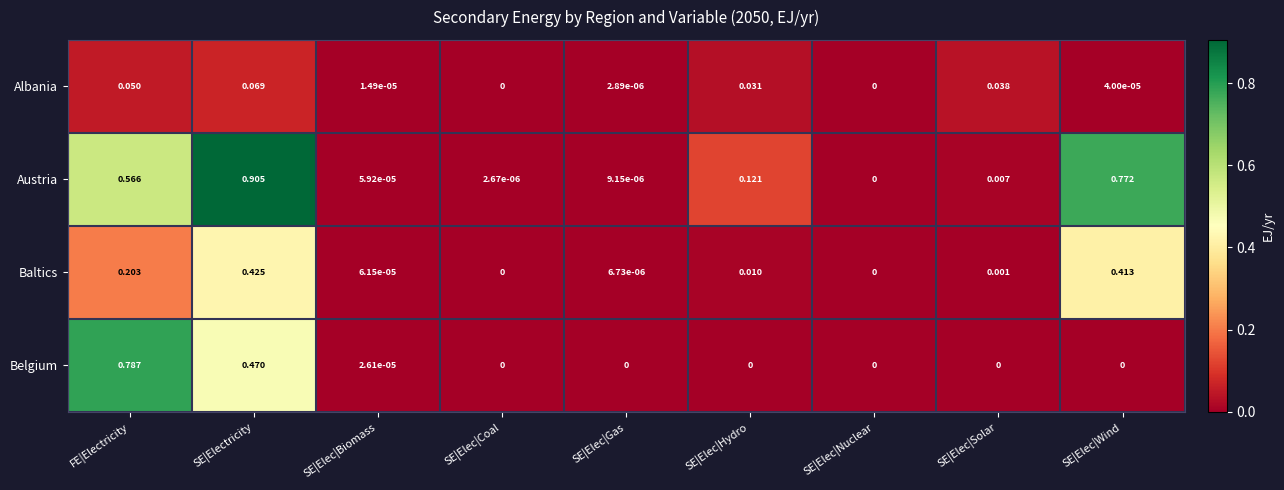

Which series has the largest range (max minus min)?

Austria